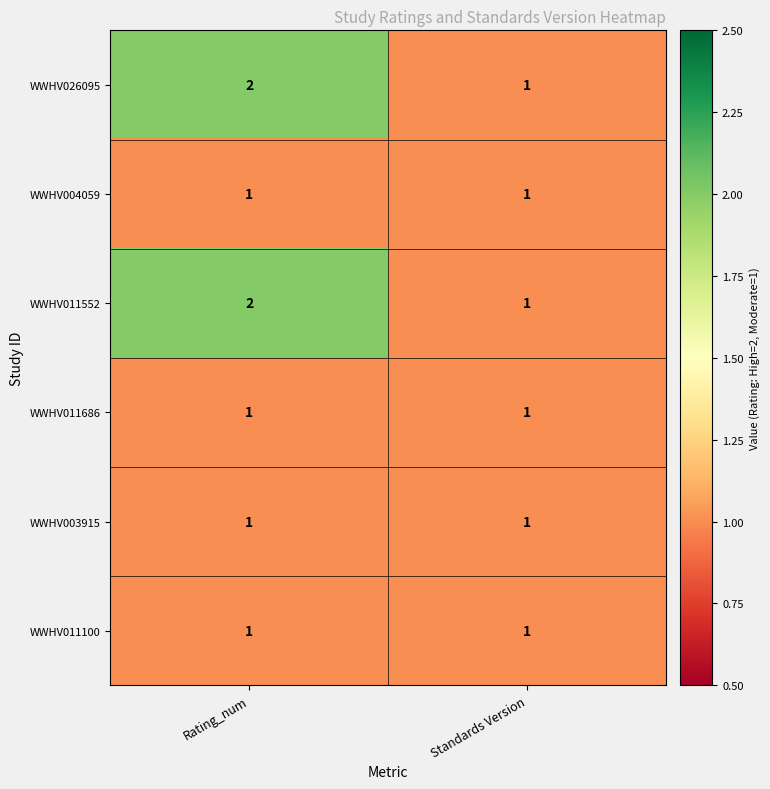

Which category has the lowest value in the WWHV011552 series?

Standards Version